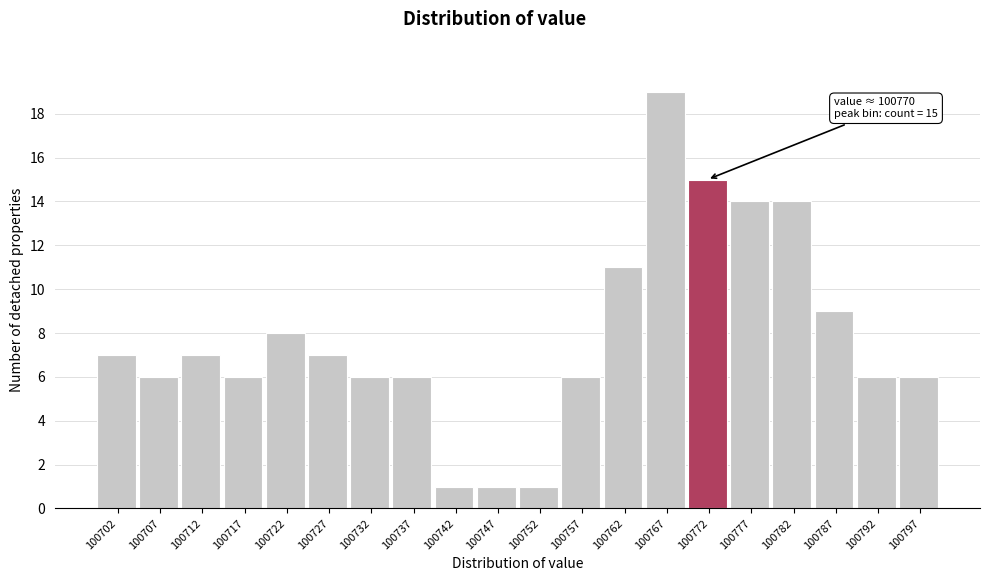

Over which range of the x-axis is the bar tallest?

100764.5 to 100769.5